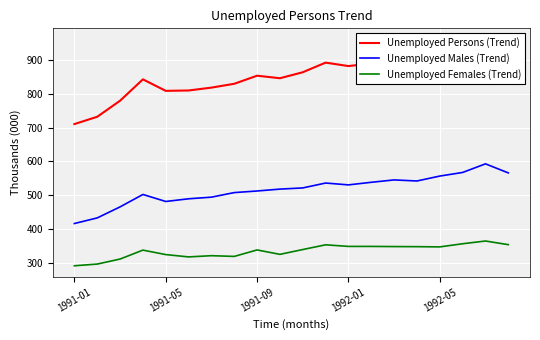

How many data points in Unemployed Females (Trend) are less than 340?

10